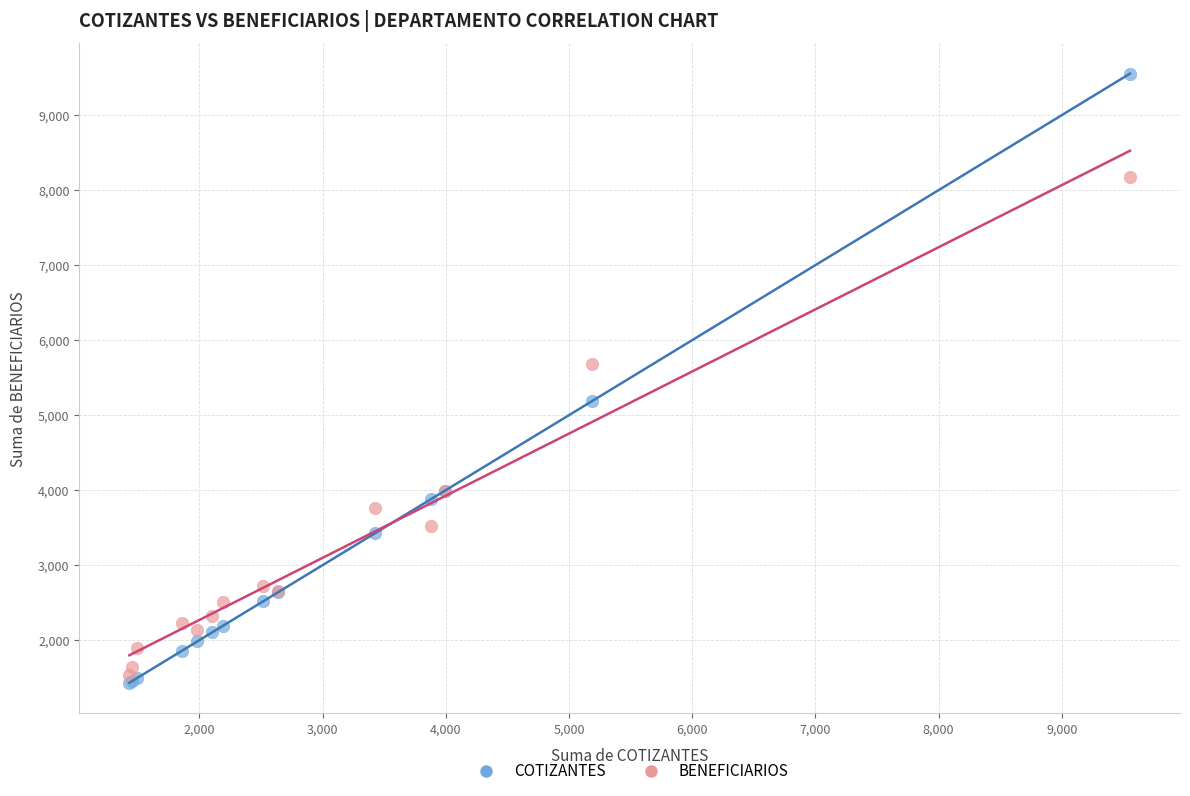

Across all series, what Y value is closest to 5492?

5679